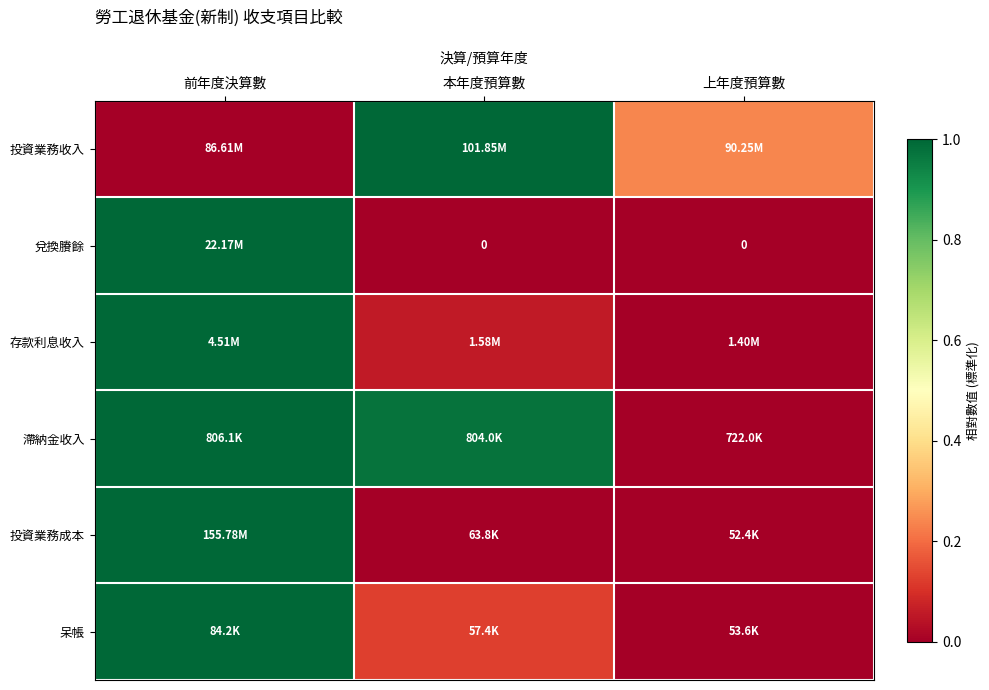

The 呆帳 series shows -0.3 at 上年度預算數. True or false?

False